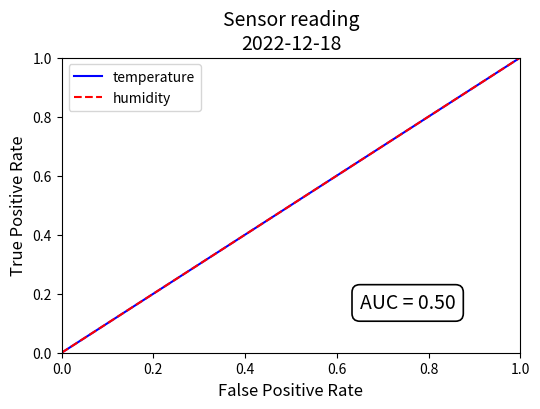

How many lines are shown in the chart?

2